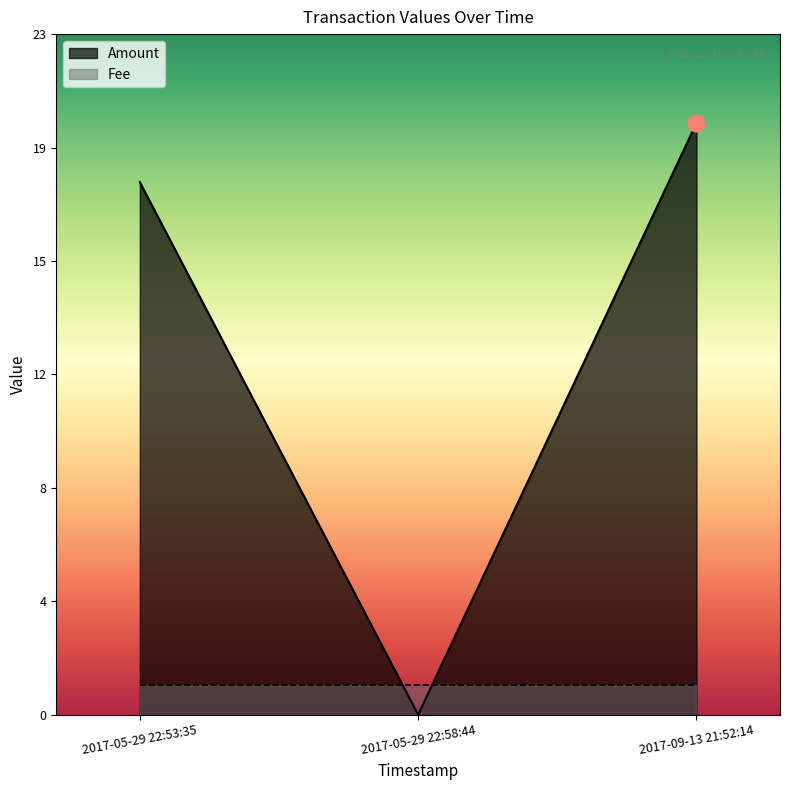

What is the sum of all values?

38